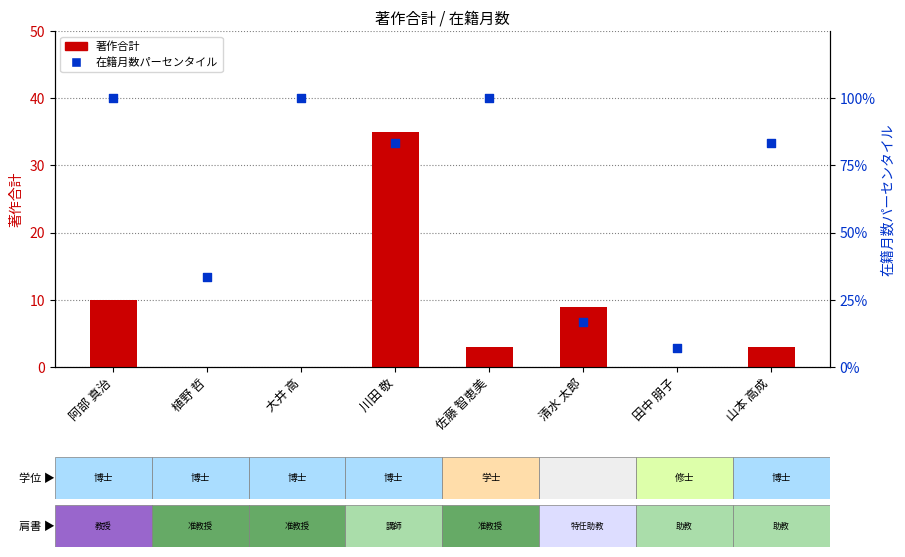

Which series has the widest spread of Y values?

在籍月数パーセンタイル